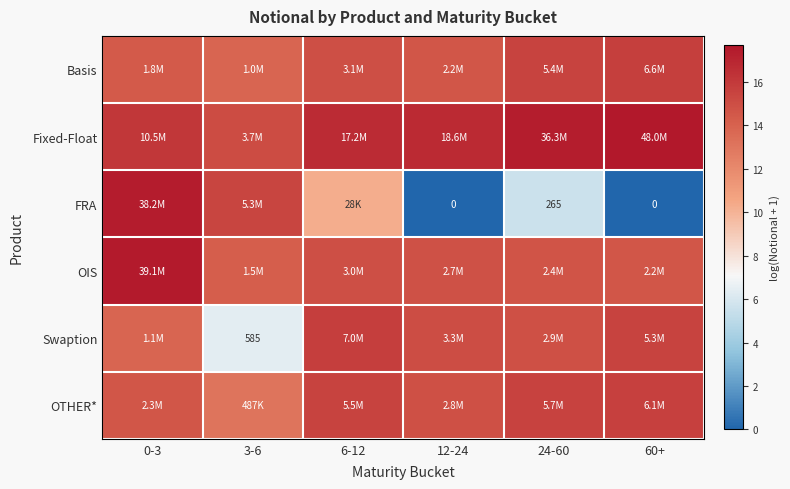

Which series has the widest spread of values?

FRA